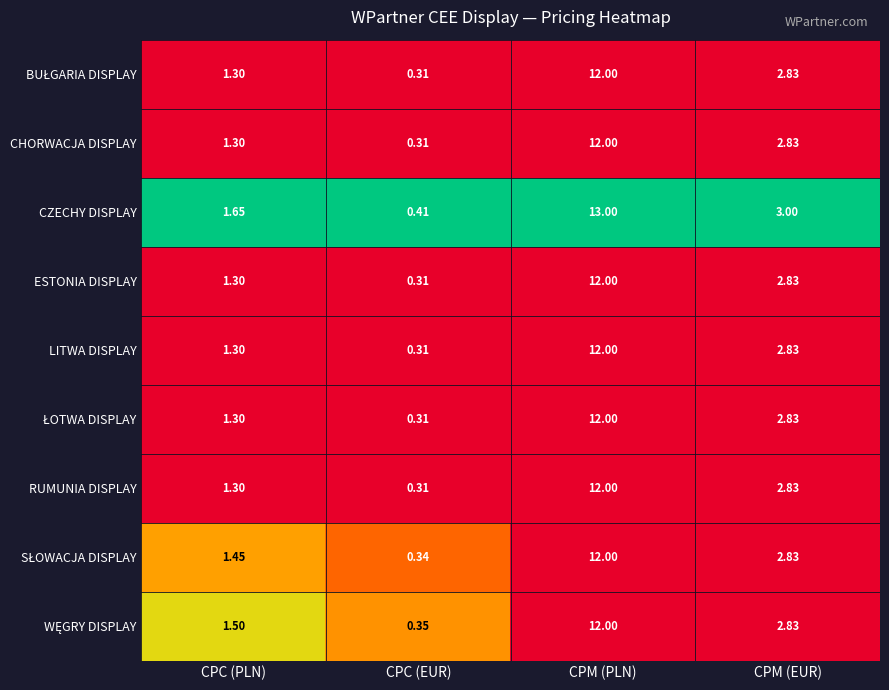

Which series has the widest spread of values?

CZECHY DISPLAY